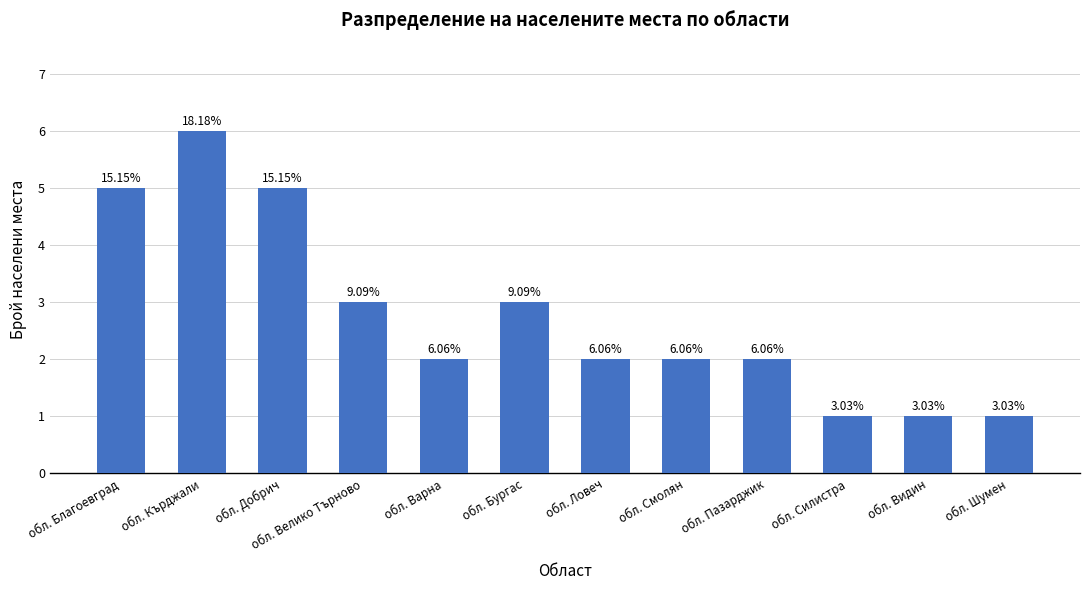

Is it true that the value at обл. Смолян is 0?

False